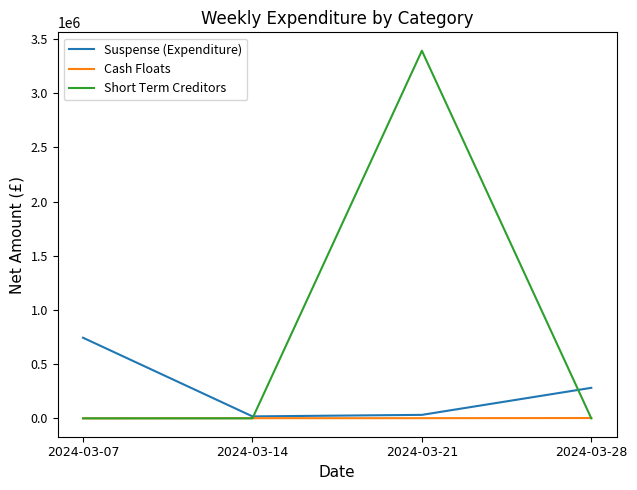

Which series has the largest range (max minus min)?

Short Term Creditors